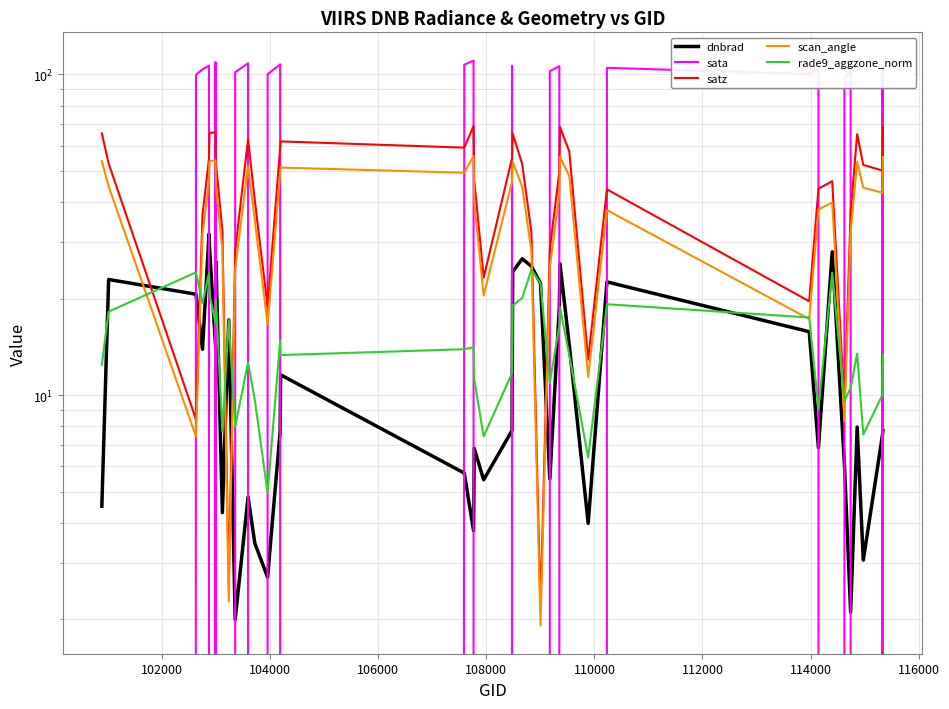

What are all the series names shown in the legend?

dnbrad, sata, satz, scan_angle, rade9_aggzone_norm